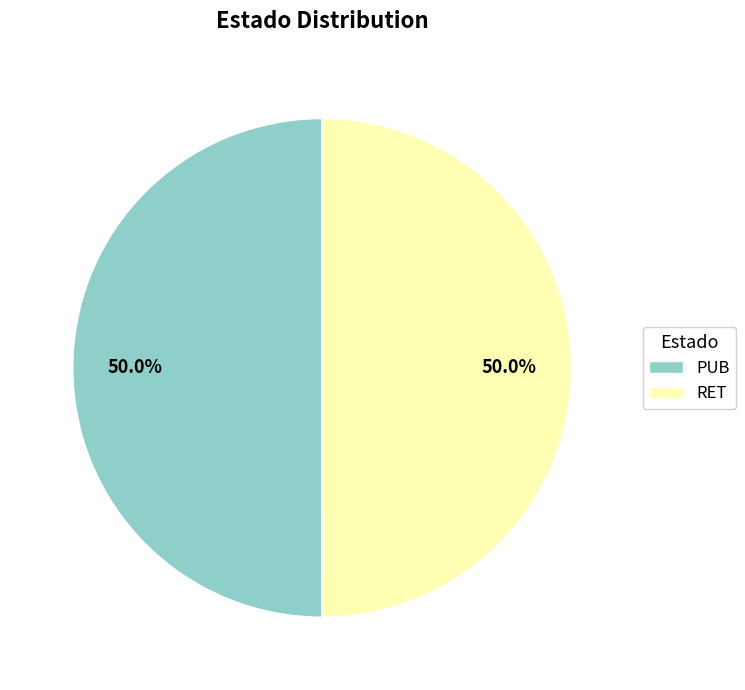

What percentage is the RET slice, to the nearest percent?

50%